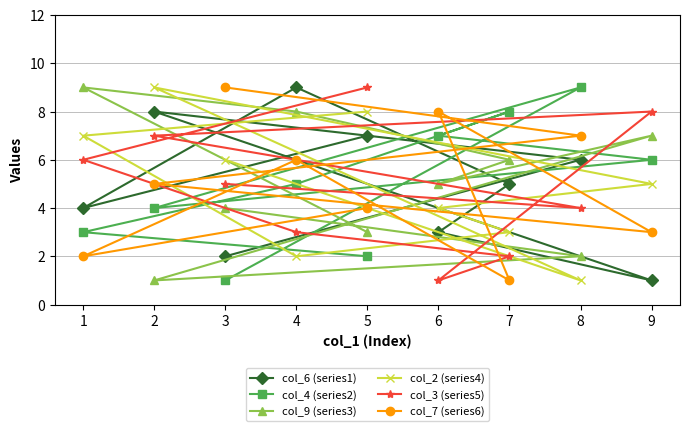

Which series has the widest spread of values?

col_6 (series1)